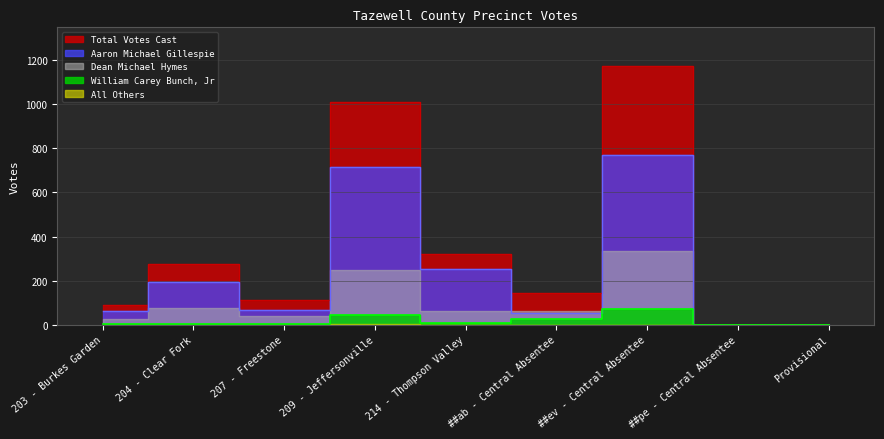

How many interior local valleys does the William Carey Bunch, Jr series have?

1